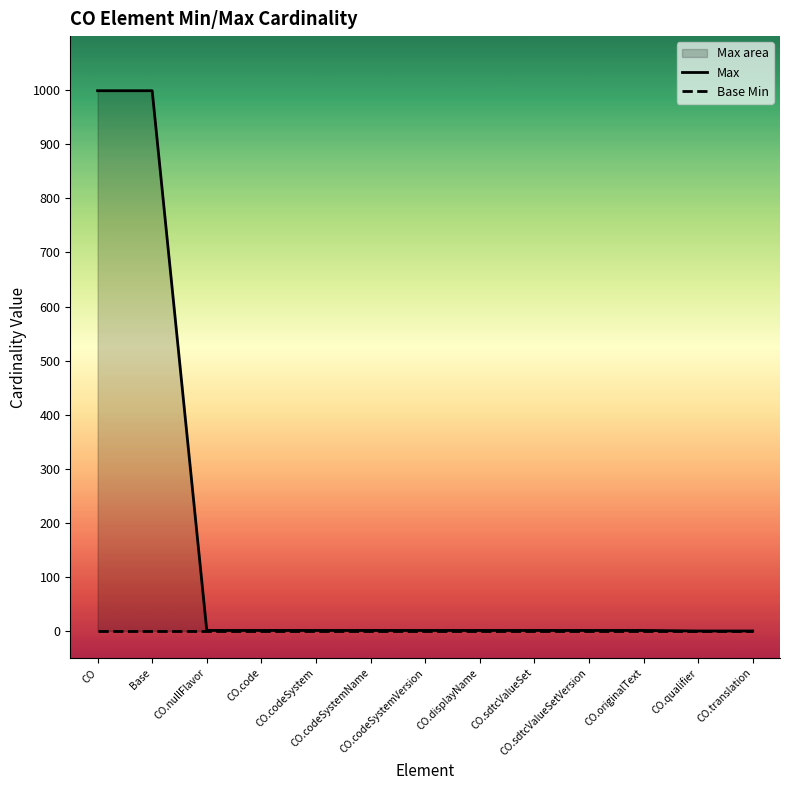

What is the total value across all series at CO.nullFlavor?

1